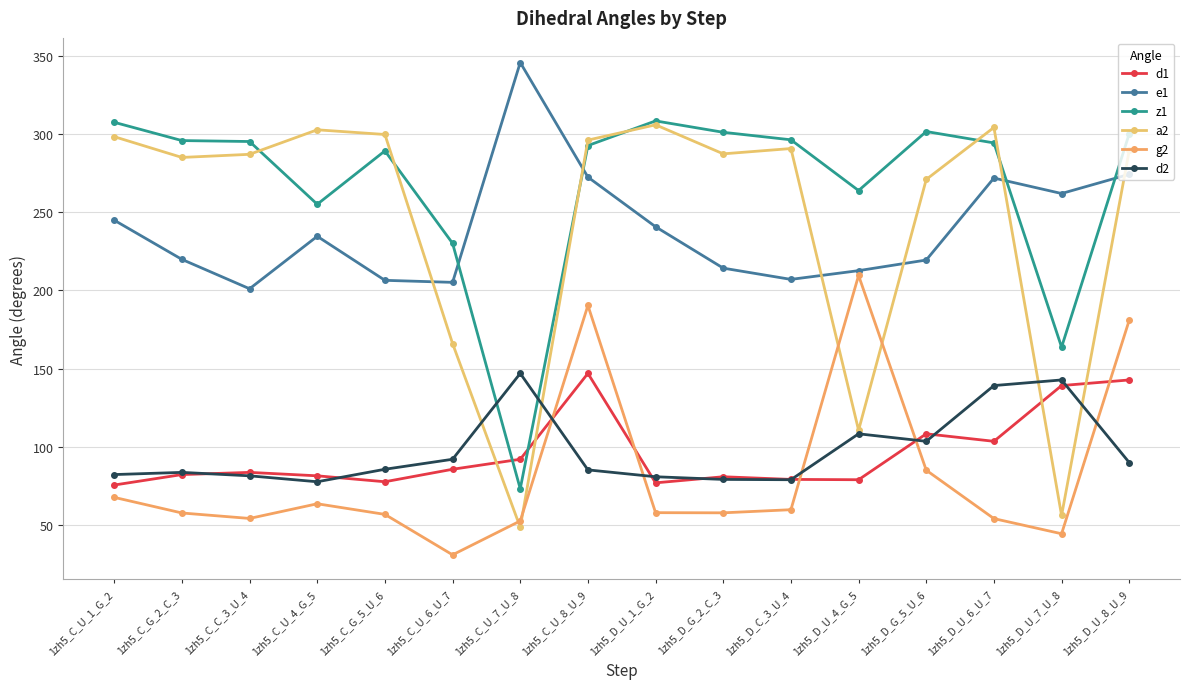

What is the maximum value for e1?

346.0